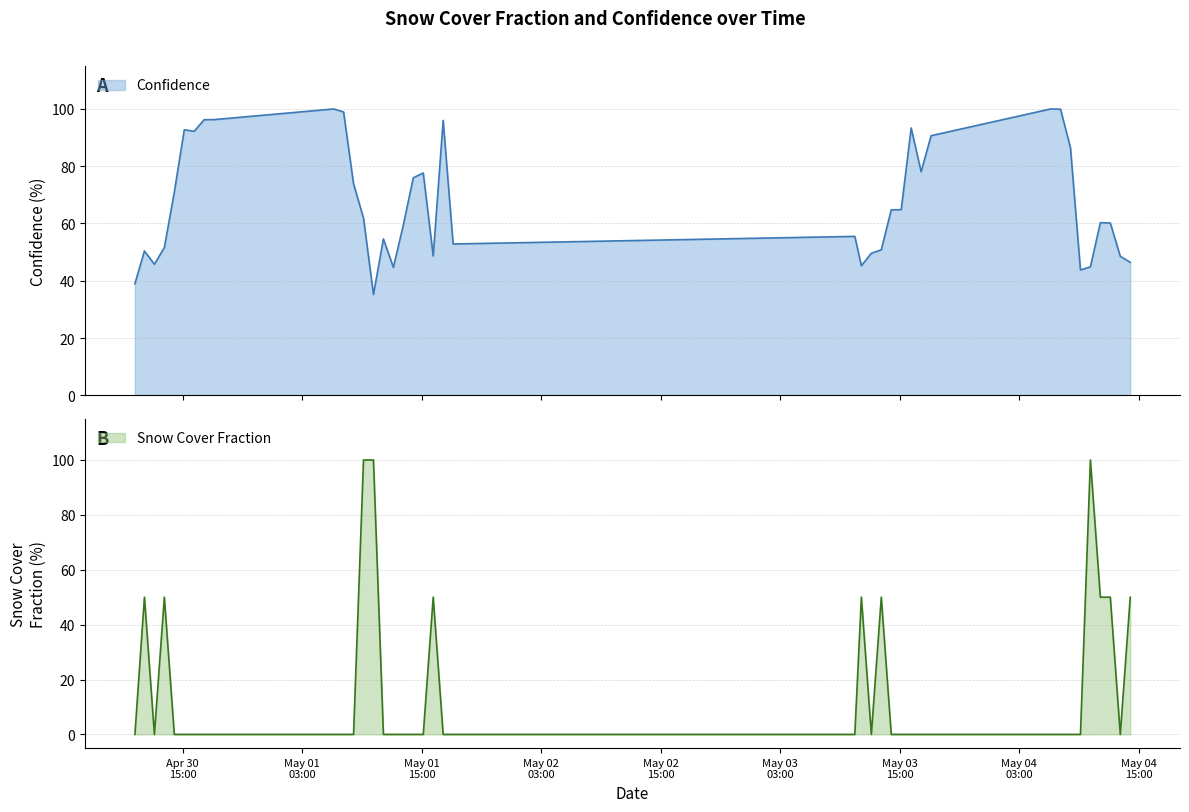

List the series in order of their overall mean, highest first.

Confidence, Snow Cover Fraction